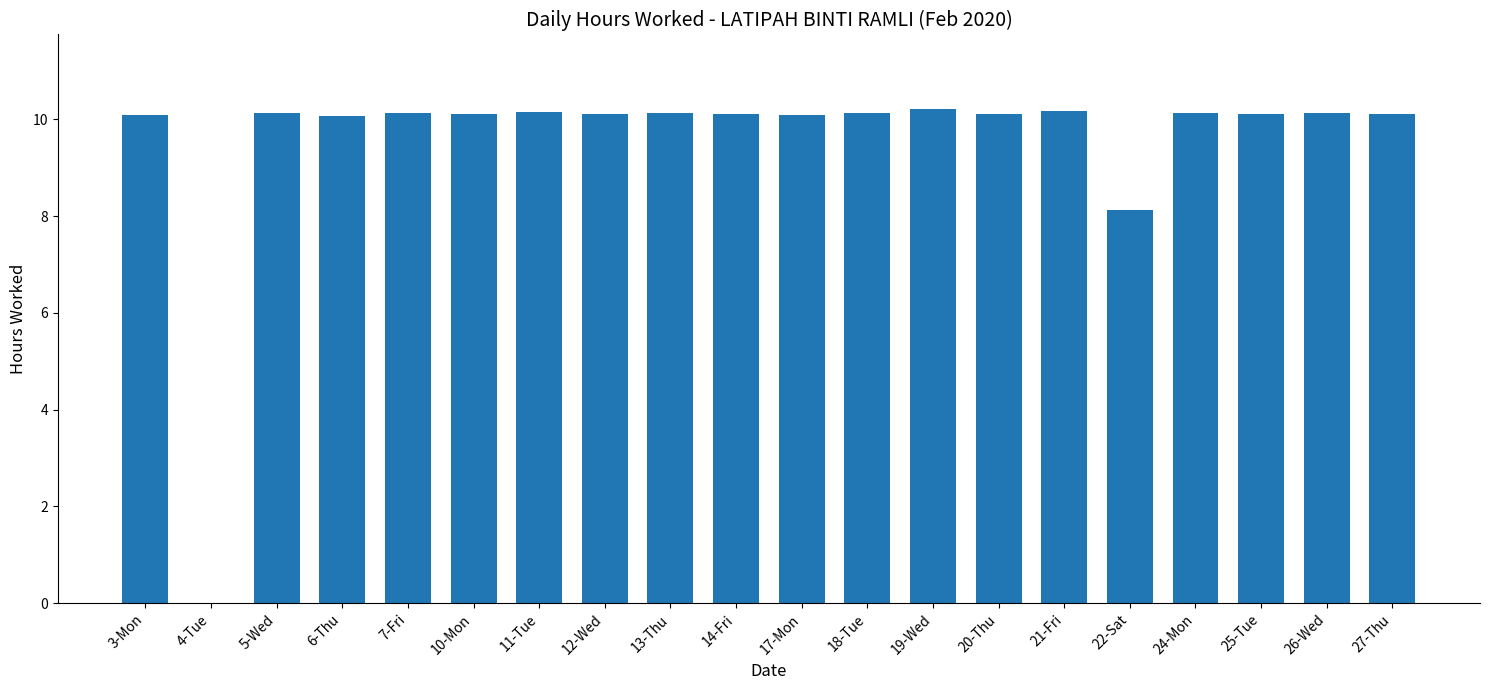

What is the greatest value displayed?

10.2